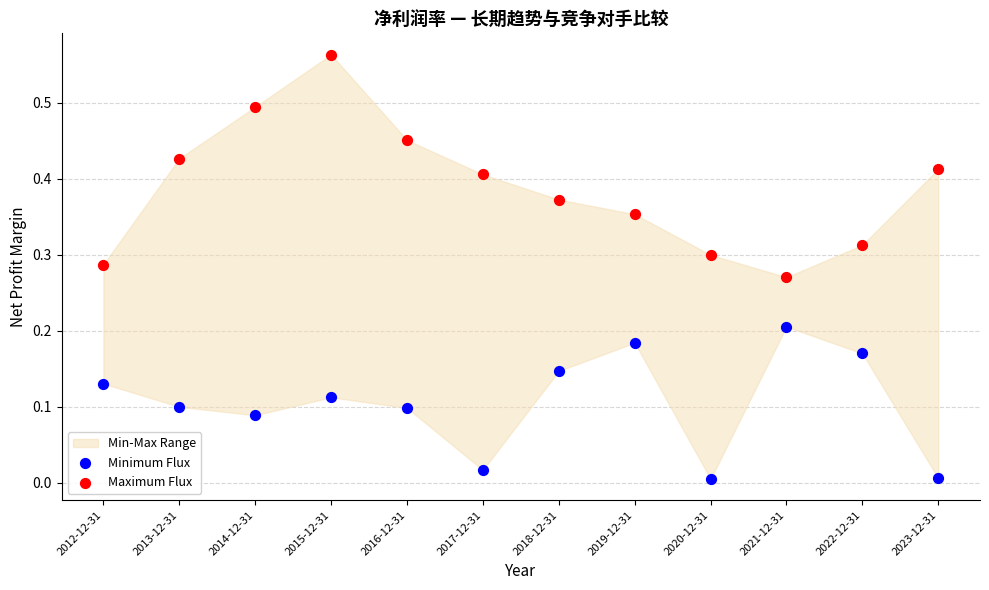

Which series reaches the minimum Y coordinate?

Minimum Flux